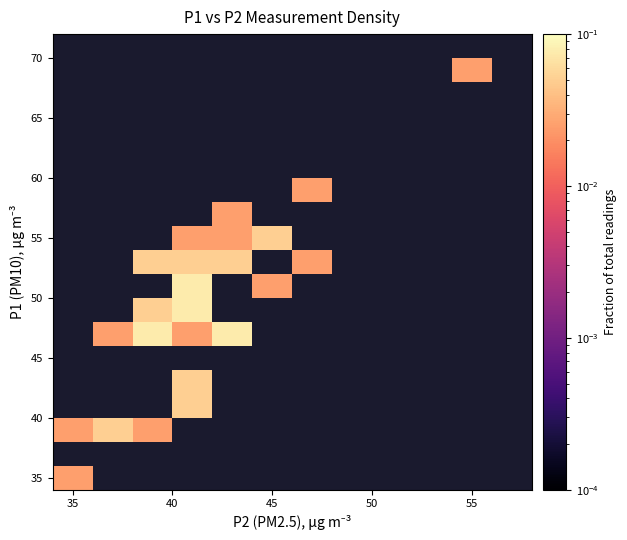

What is the greatest value displayed?

0.1